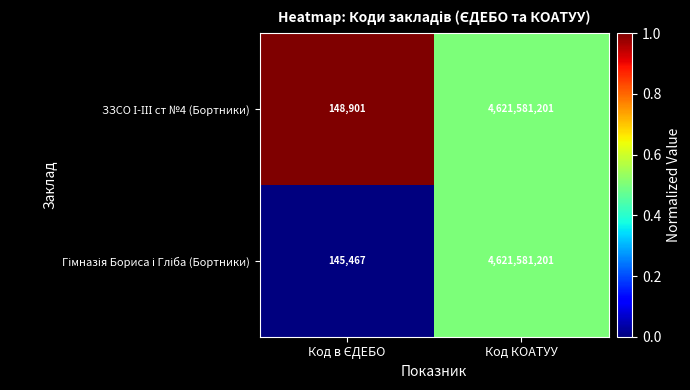

What is the total value across all series at Код КОАТУУ?

9243162402